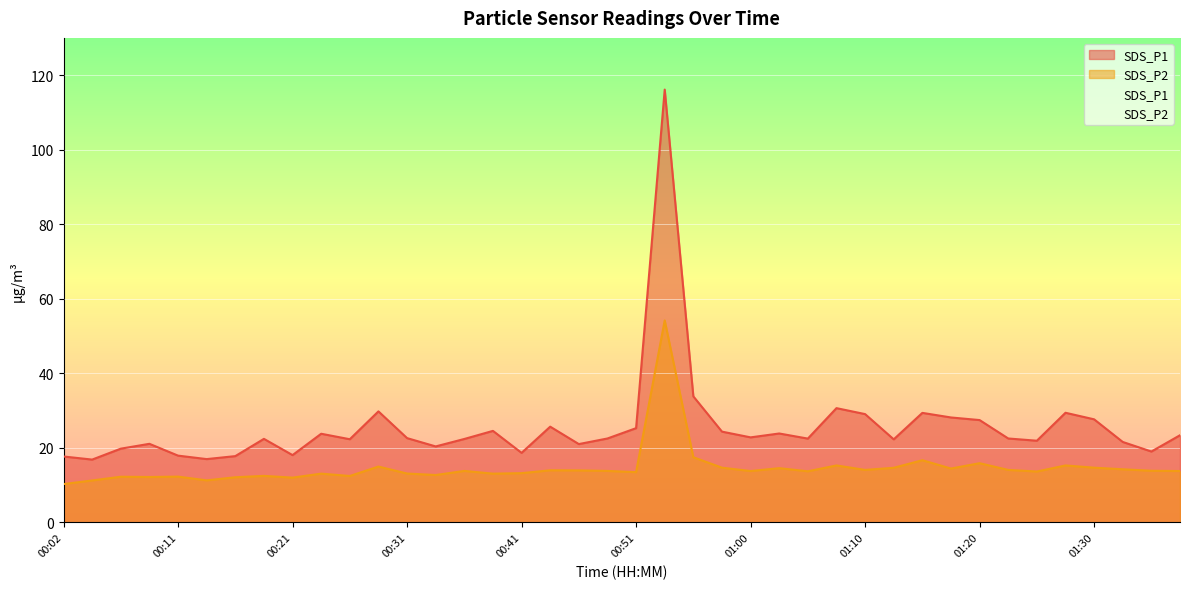

How many lines are shown in the chart?

2